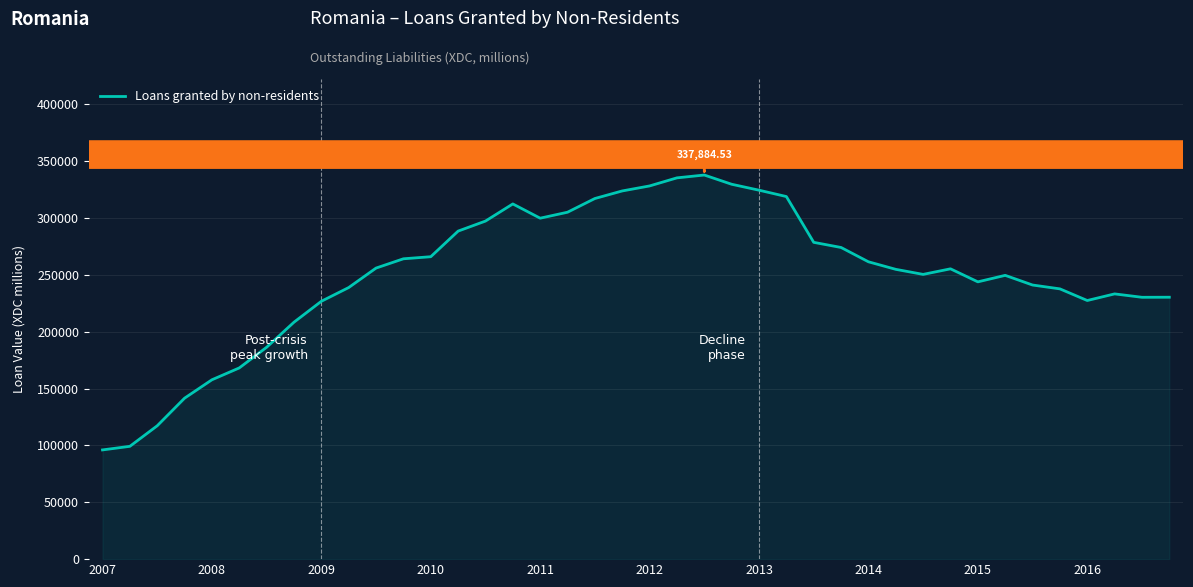

What is the difference between the second highest and second lowest values?

236159.4